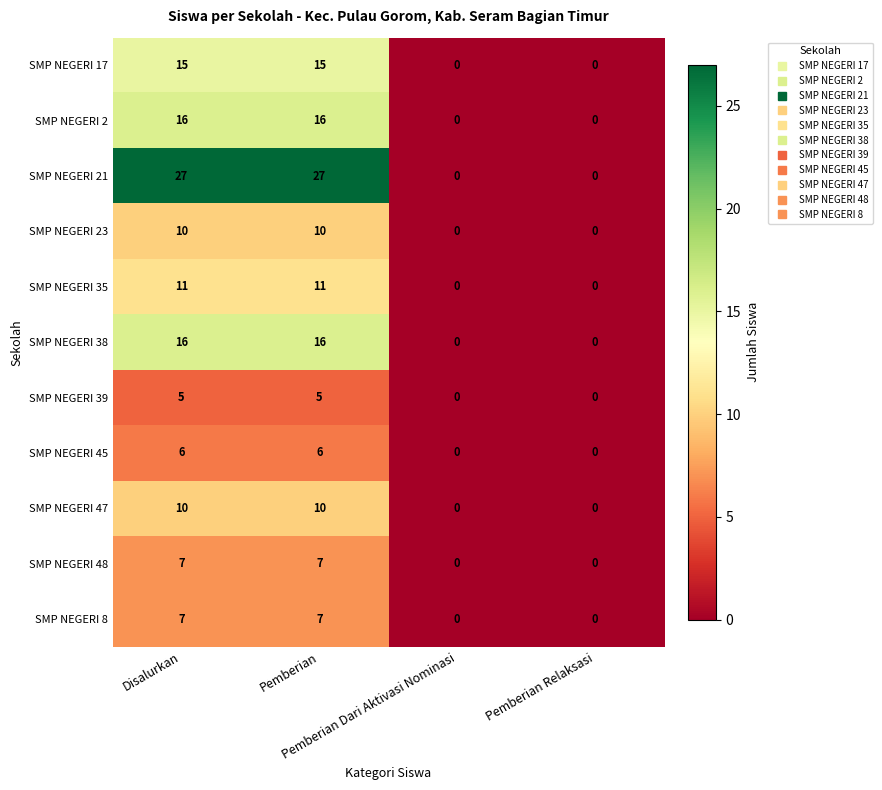

How many SMP NEGERI 45 values are between 0 and 6?

4